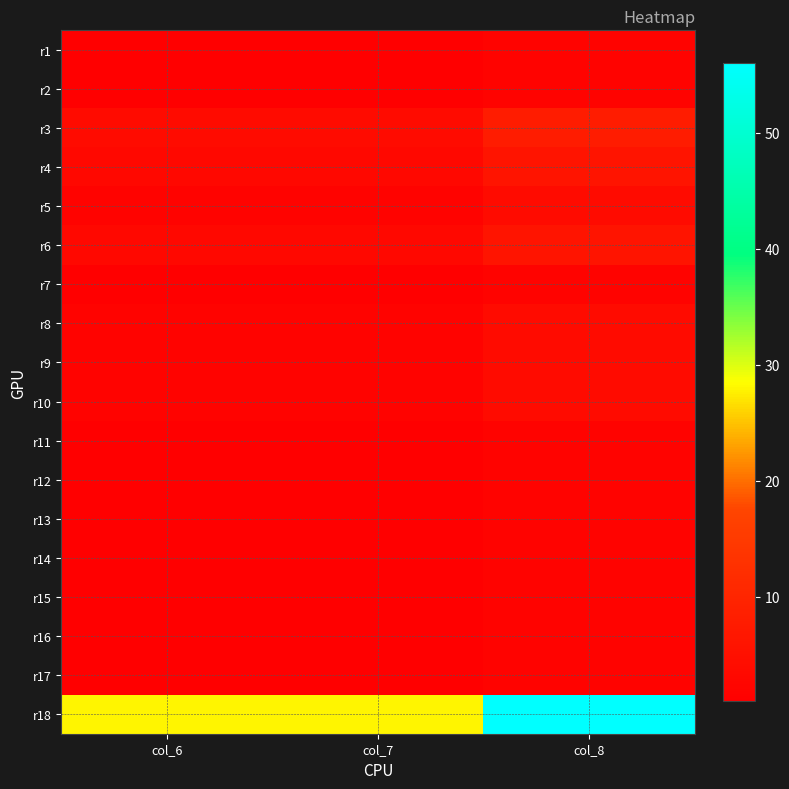

Rank the series at col_7 from highest to lowest value.

r18, r3, r4, r6, r5, r8, r9, r10, r1, r2, r7, r11, r12, r13, r14, r15, r16, r17